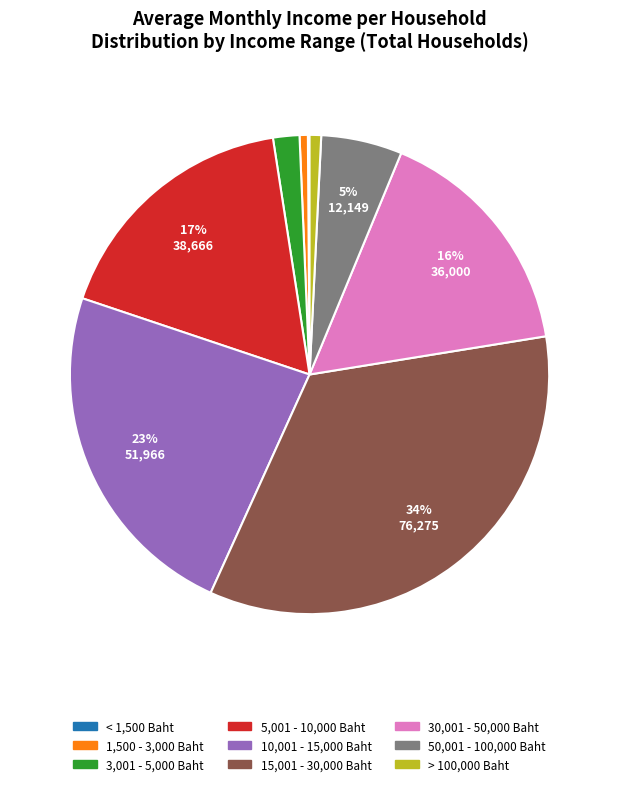

Which has a higher value, 30,001 - 50,000 Baht or 3,001 - 5,000 Baht?

30,001 - 50,000 Baht